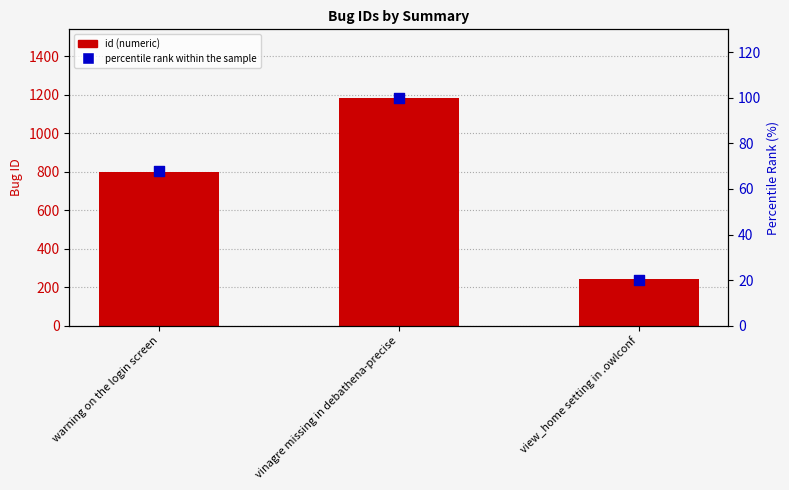

At which category is the sum across all series the highest?

vinagre missing in debathena-precise